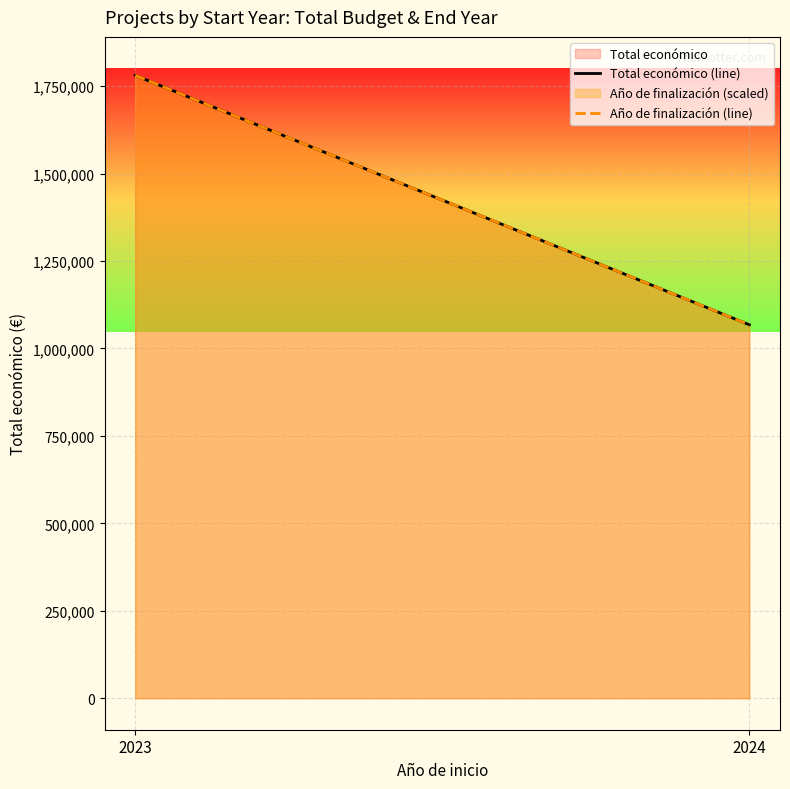

What is the total value across all series at 2023?

3561126.0